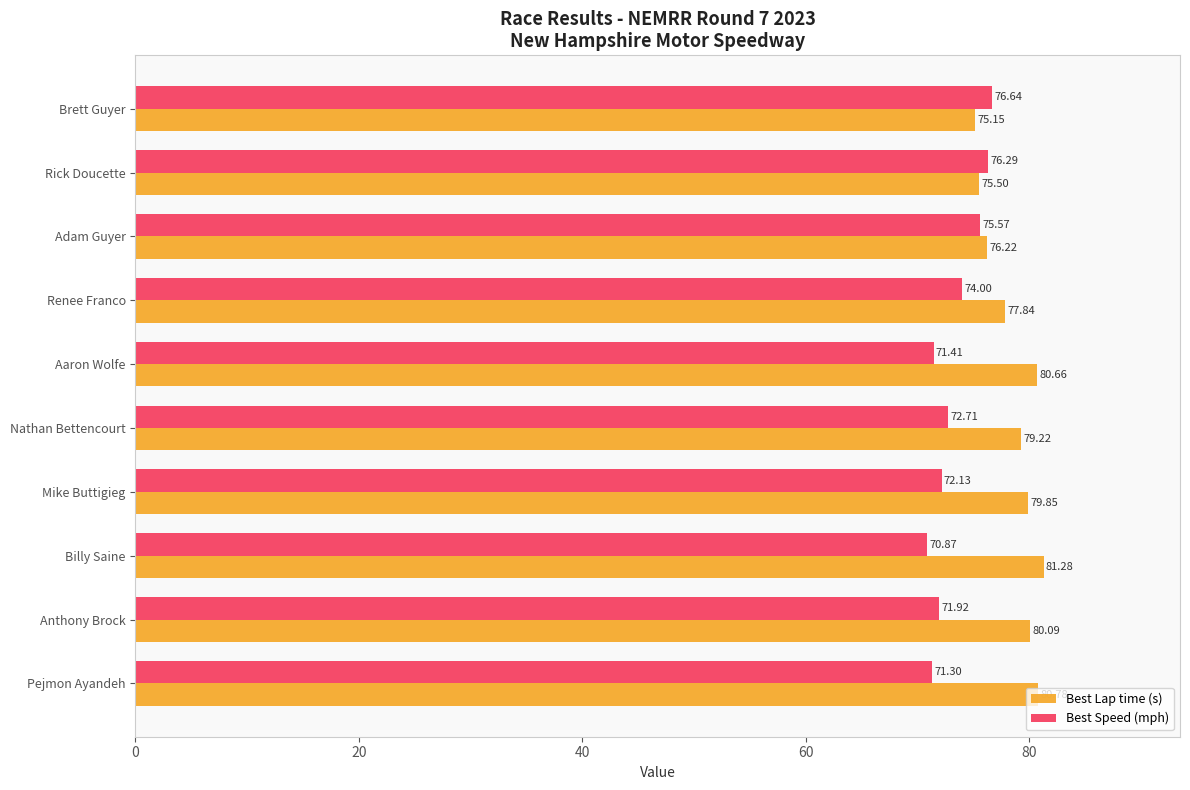

What is the lowest value of the Best Speed (mph) series?

70.9